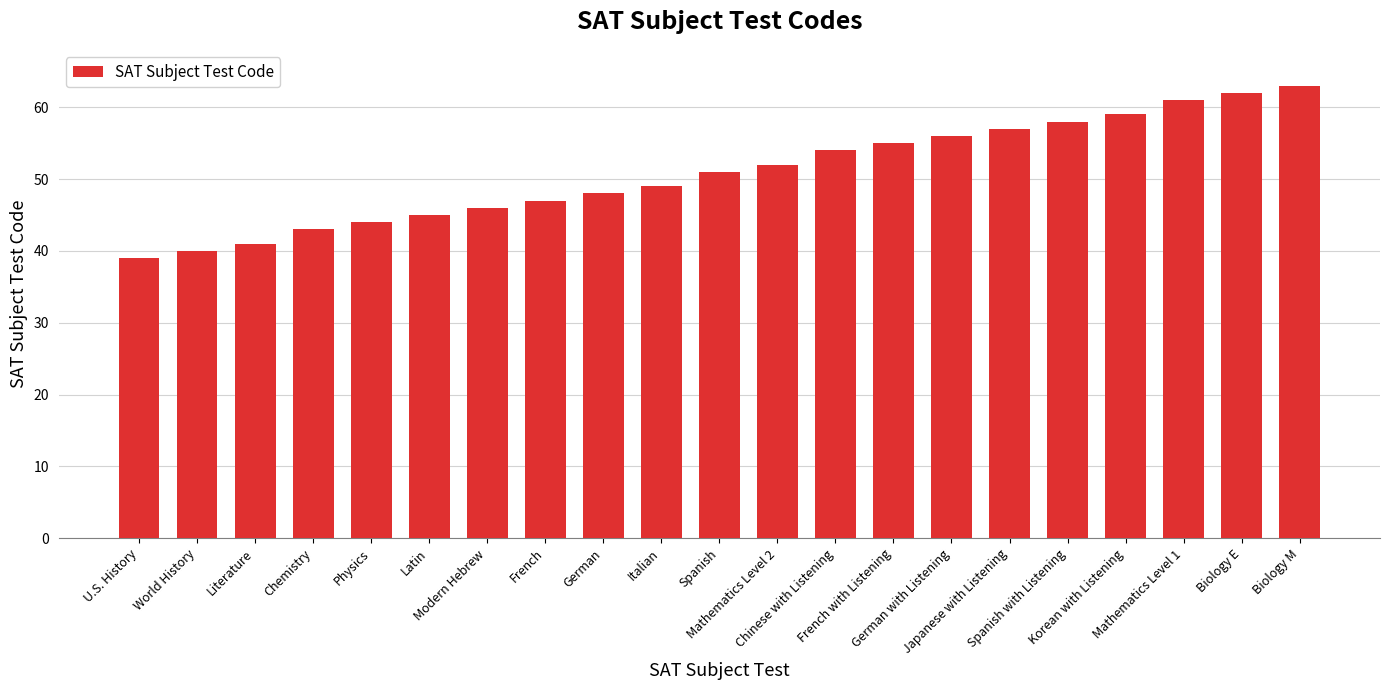

What is the label of the 12th bar from the right?

Italian